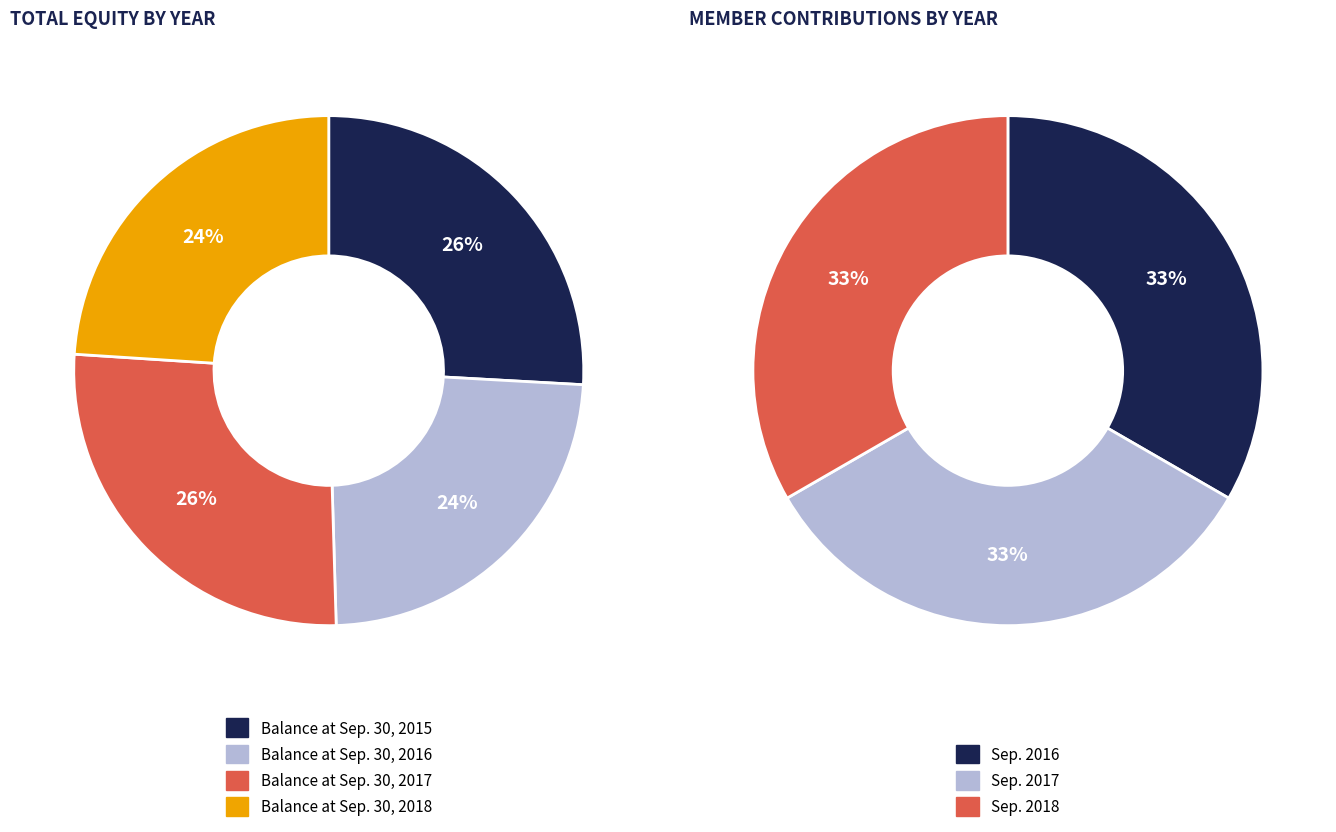

Rank the series by their average value, from lowest to highest.

Member Contributions, Total